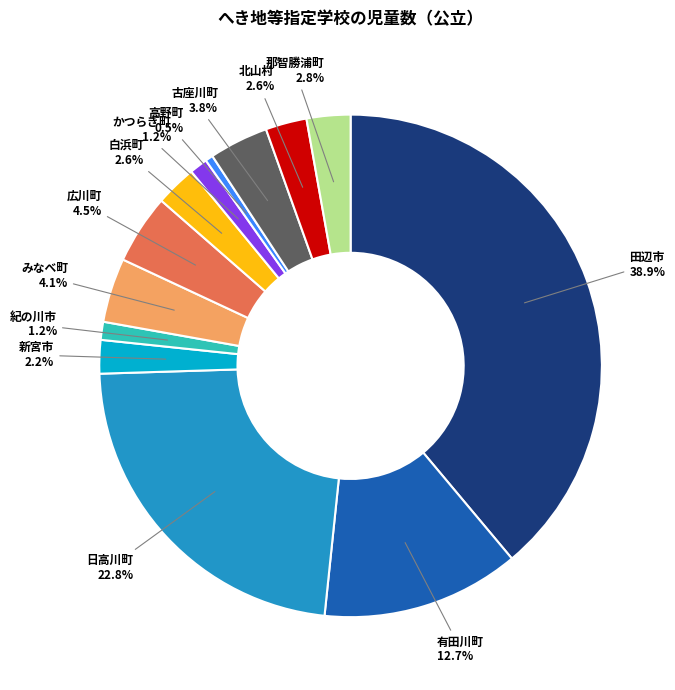

What is the smallest slice in the pie chart?

高野町